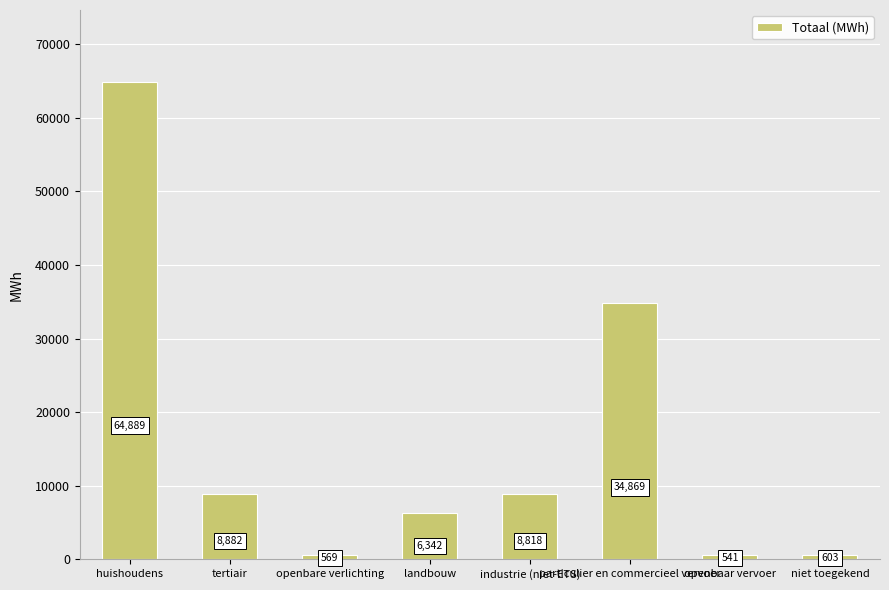

True or false: the data shows 8817.9 at industrie (niet-ETS).

True